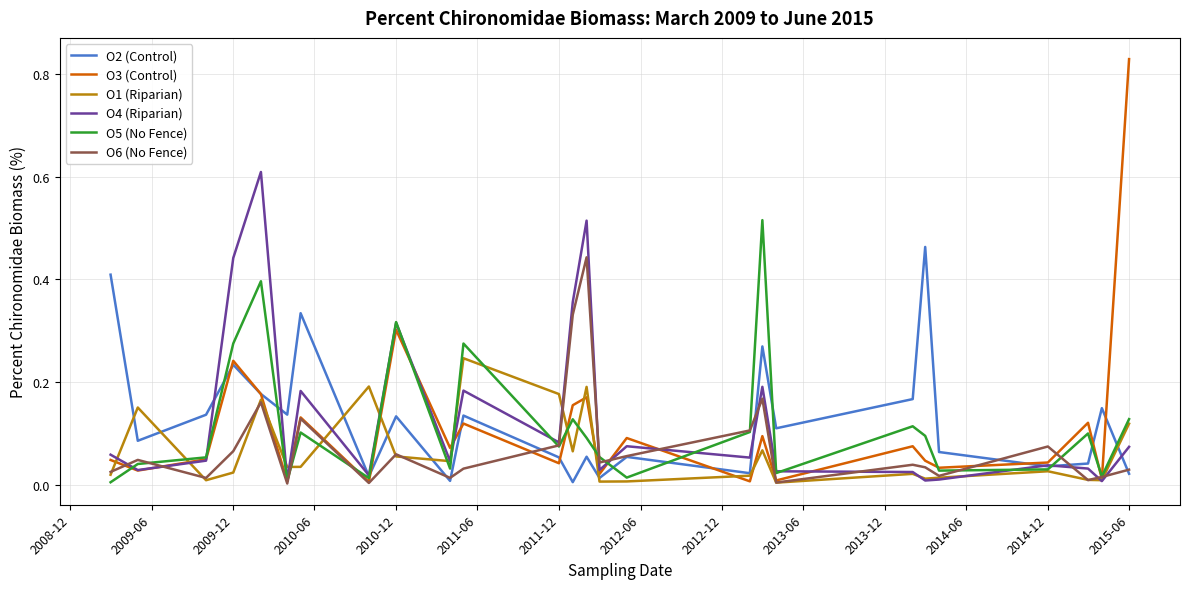

Does the chart have visible grid lines?

Yes